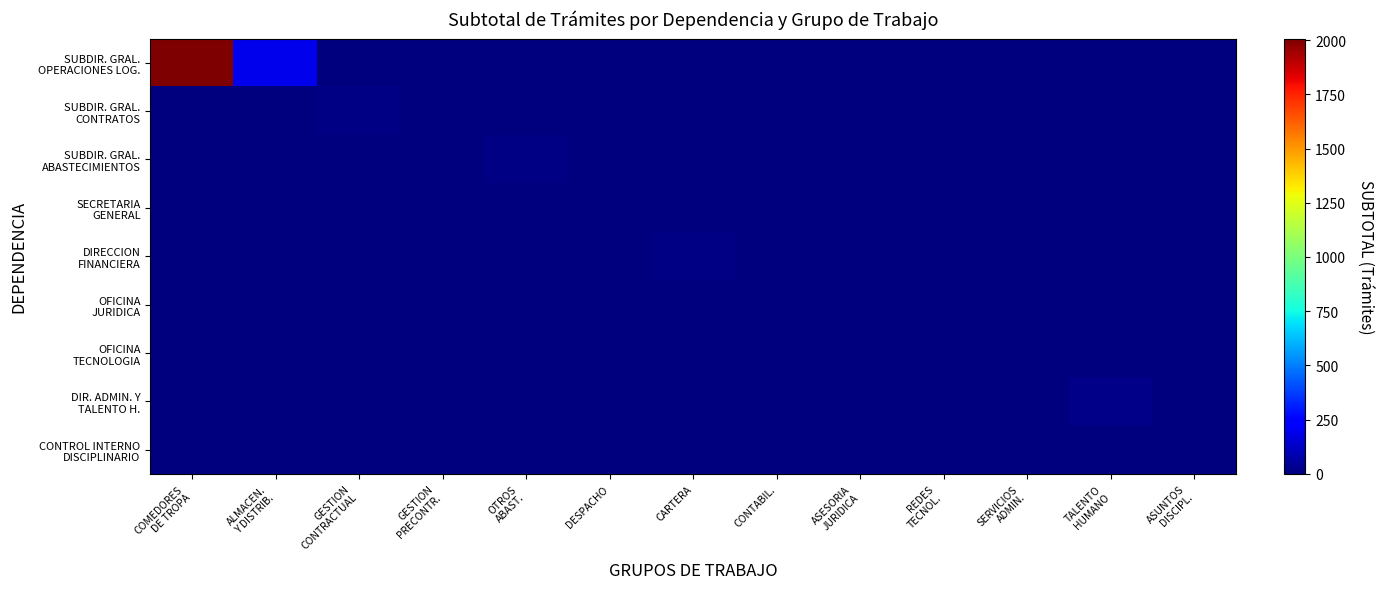

At which category is the sum across all series the highest?

COMEDORES
DE TROPA